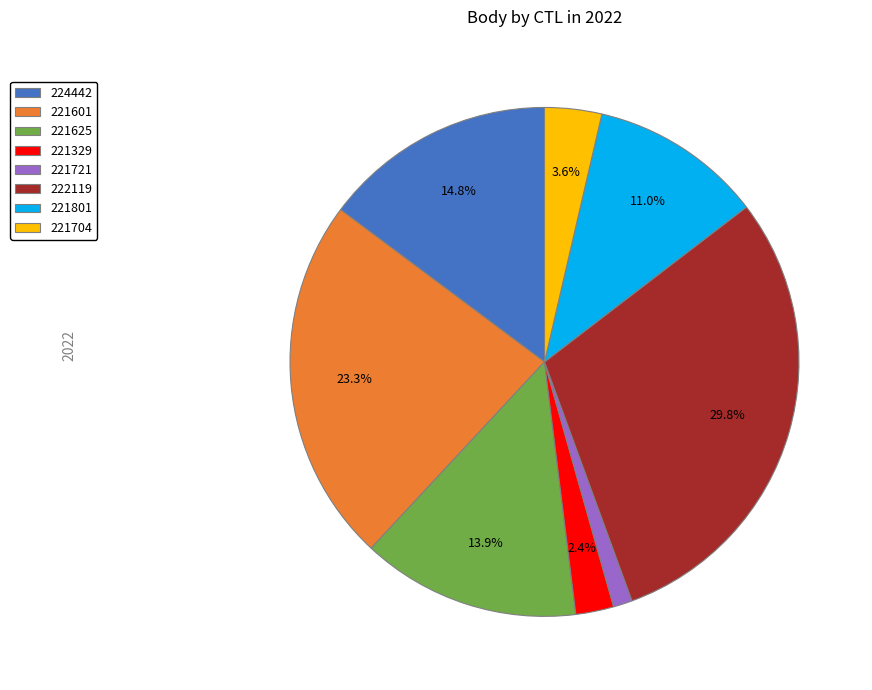

Rank the categories by value from lowest to highest.

221721, 221329, 221704, 221801, 221625, 224442, 221601, 222119